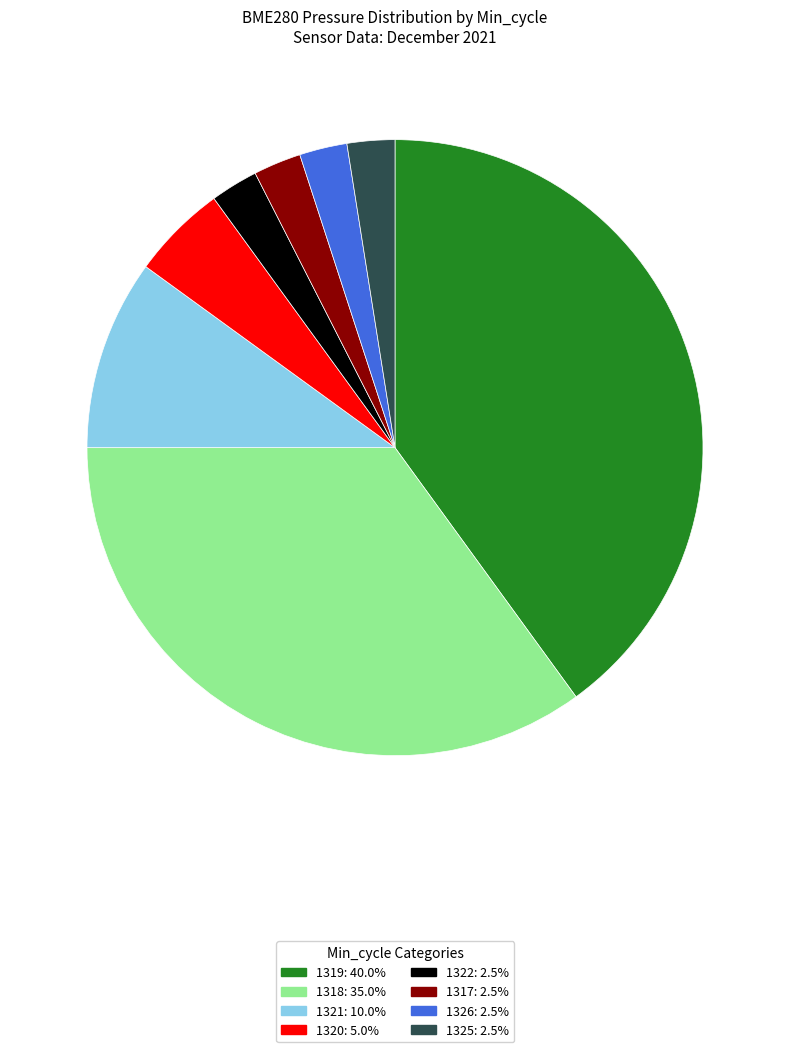

Does any single category account for the majority?

No